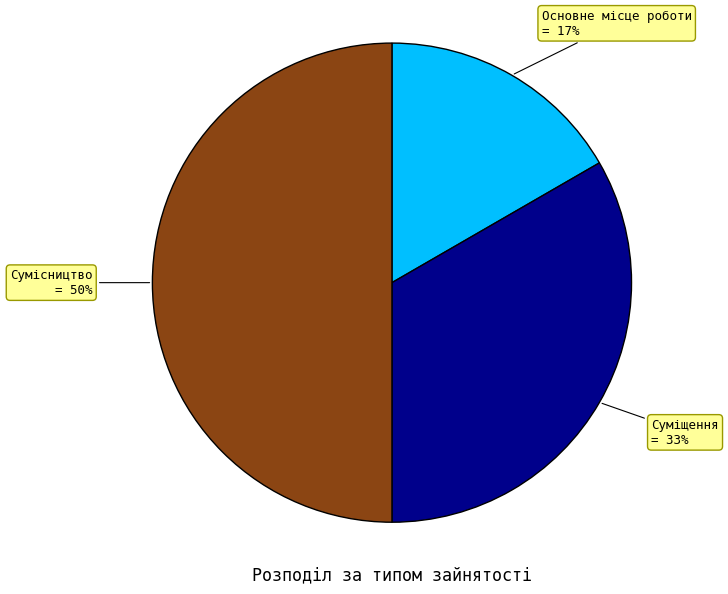

How many segments does this pie chart have?

3